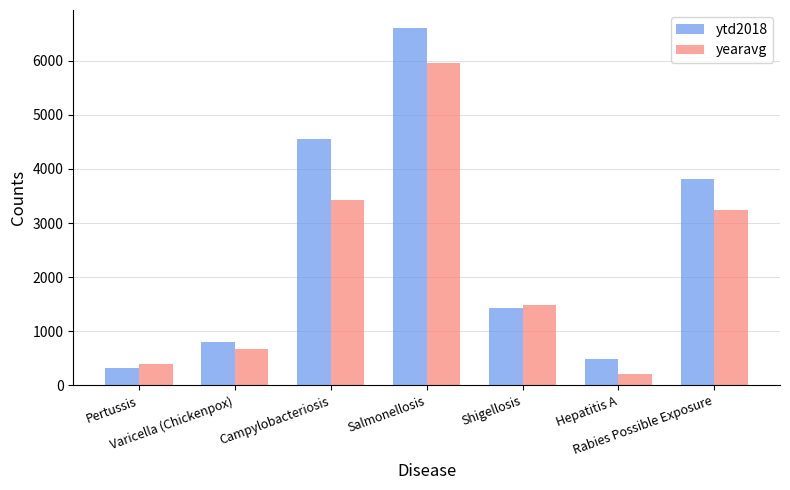

How many data points does each series have?

7